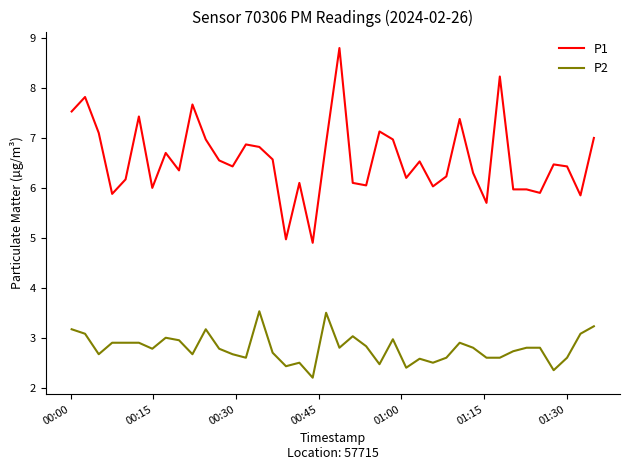

How many distinct data groups are displayed?

2